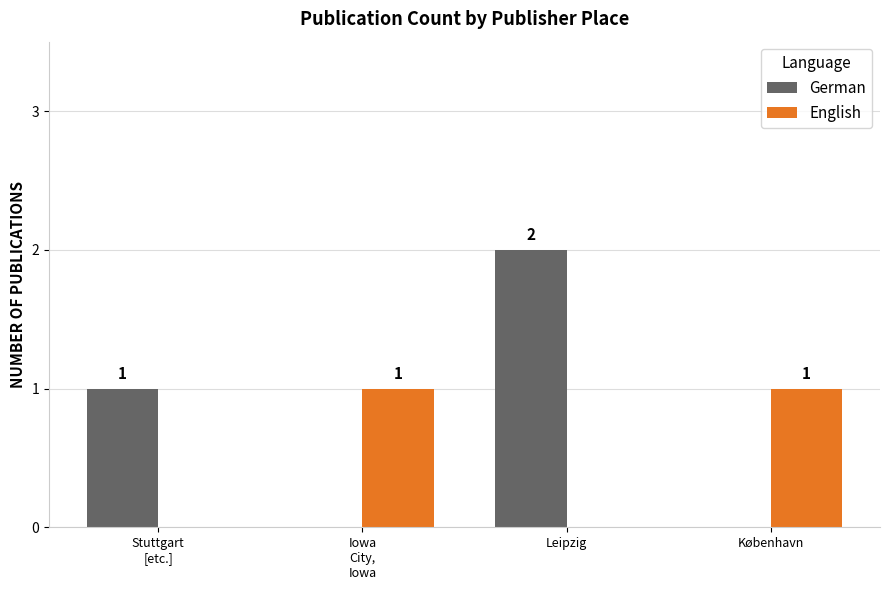

Reading left to right, transcribe all the data shown in this chart.

German: Stuttgart
[etc.]=1	Iowa
City,
Iowa=0	Leipzig=2	København=0
English: Stuttgart
[etc.]=0	Iowa
City,
Iowa=1	Leipzig=0	København=1